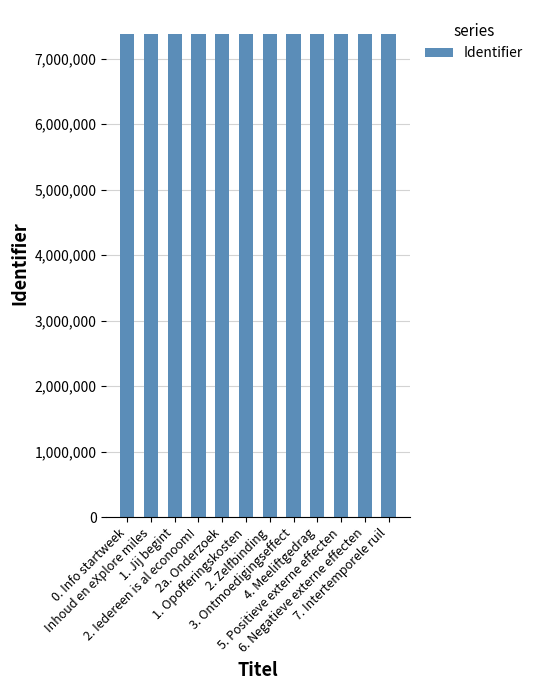

The chart shows a value of 10570302 at 2a. Onderzoek. True or false?

False